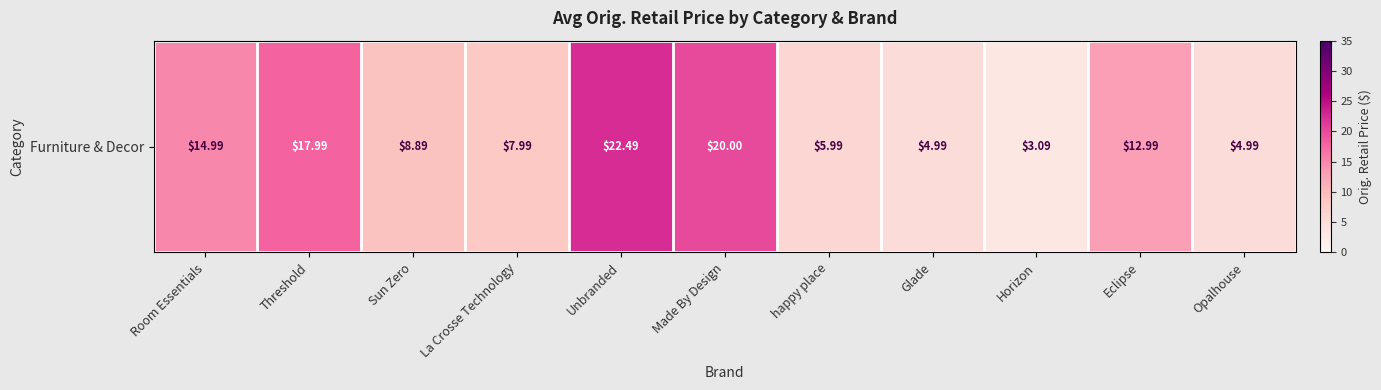

List the labels in order of value, smallest first.

Horizon, Glade, Opalhouse, happy place, La Crosse Technology, Sun Zero, Eclipse, Room Essentials, Threshold, Made By Design, Unbranded